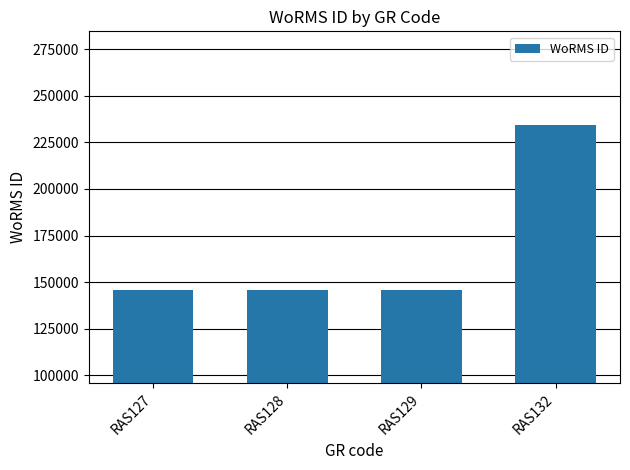

How many bars are there in total?

4